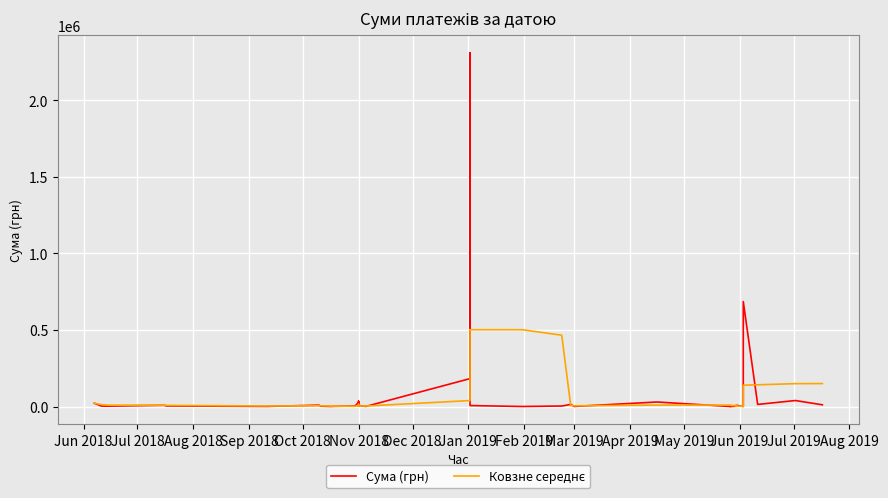

What is the smallest value displayed?

639.5